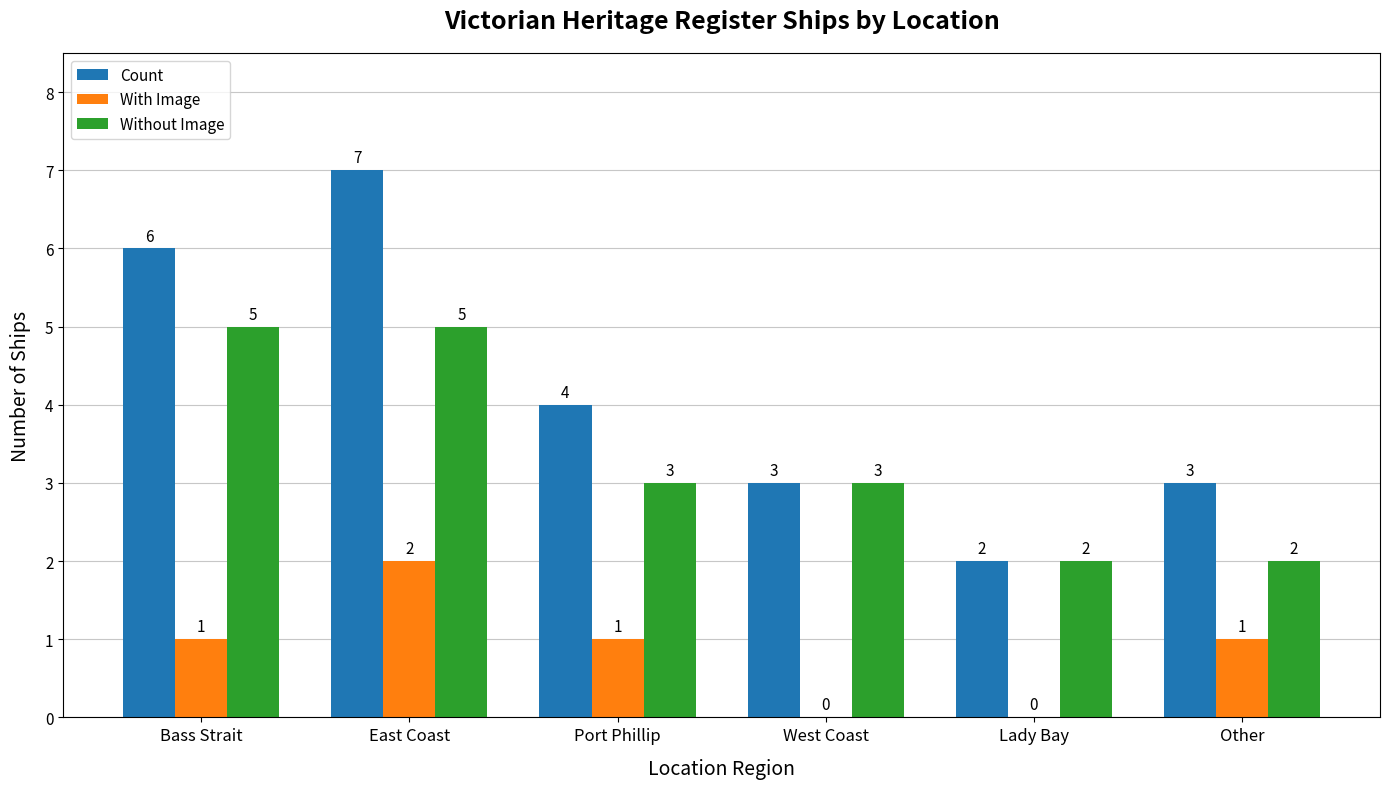

What is the maximum value shown in the chart?

7